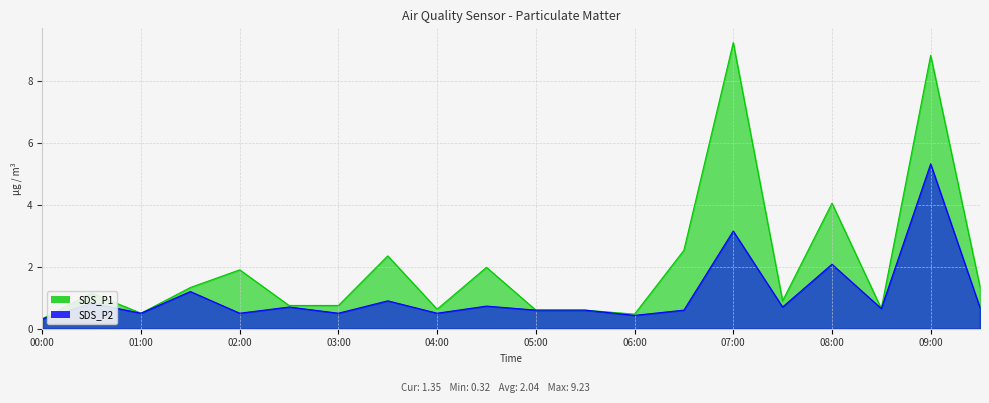

What is the difference between the maximum and second lowest values in the SDS_P2 series?

4.9